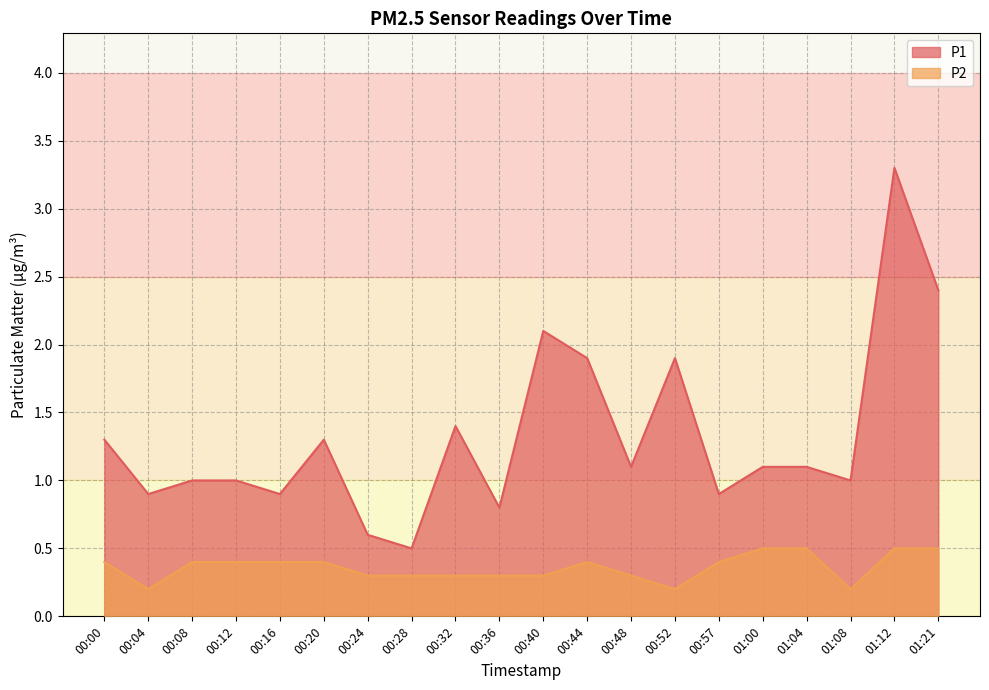

True or false: P2 and P1 cross at least once.

False